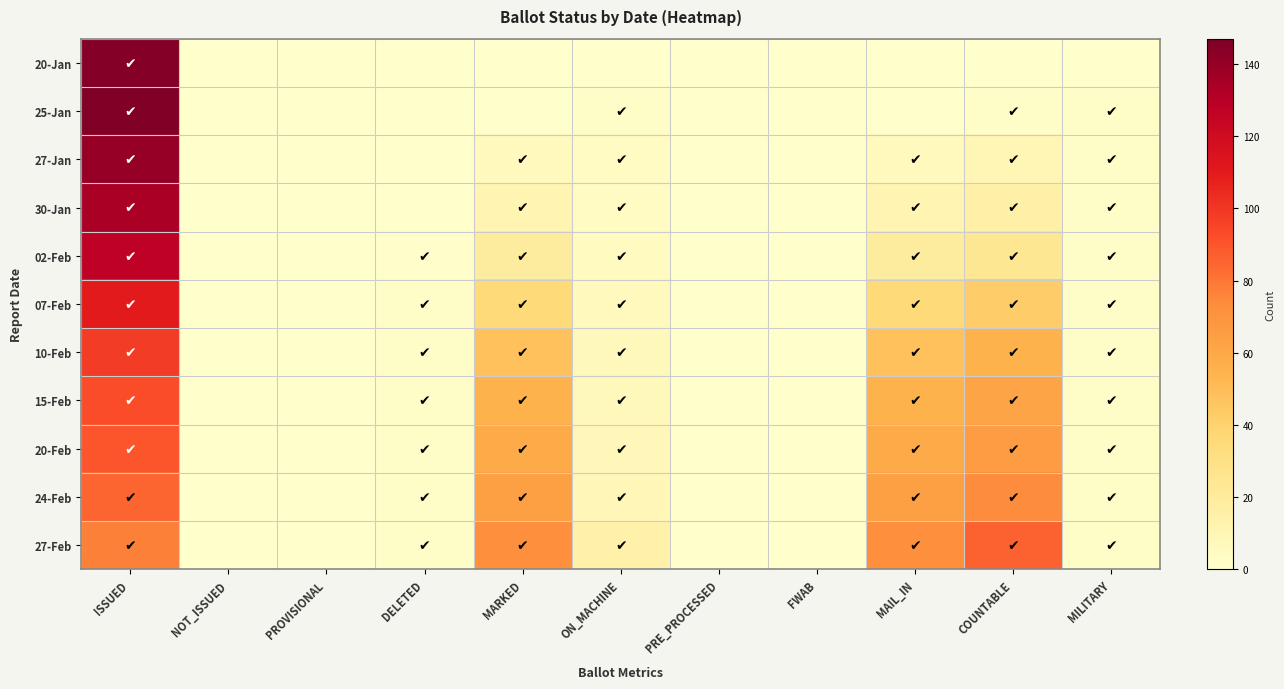

Reading left to right, extract all data points from this chart.

20-Jan: ISSUED=145	NOT_ISSUED=0	PROVISIONAL=0	DELETED=0	MARKED=0	ON_MACHINE=0	PRE_PROCESSED=0	FWAB=0	MAIL_IN=0	COUNTABLE=0	MILITARY=0
25-Jan: ISSUED=147	NOT_ISSUED=0	PROVISIONAL=0	DELETED=0	MARKED=0	ON_MACHINE=2	PRE_PROCESSED=0	FWAB=0	MAIL_IN=0	COUNTABLE=2	MILITARY=2
27-Jan: ISSUED=140	NOT_ISSUED=0	PROVISIONAL=0	DELETED=0	MARKED=6	ON_MACHINE=4	PRE_PROCESSED=0	FWAB=0	MAIL_IN=6	COUNTABLE=10	MILITARY=2
30-Jan: ISSUED=134	NOT_ISSUED=0	PROVISIONAL=0	DELETED=0	MARKED=11	ON_MACHINE=4	PRE_PROCESSED=0	FWAB=0	MAIL_IN=11	COUNTABLE=15	MILITARY=2
02-Feb: ISSUED=127	NOT_ISSUED=0	PROVISIONAL=0	DELETED=1	MARKED=19	ON_MACHINE=5	PRE_PROCESSED=0	FWAB=0	MAIL_IN=19	COUNTABLE=24	MILITARY=2
07-Feb: ISSUED=110	NOT_ISSUED=0	PROVISIONAL=0	DELETED=2	MARKED=36	ON_MACHINE=6	PRE_PROCESSED=0	FWAB=0	MAIL_IN=36	COUNTABLE=42	MILITARY=2
10-Feb: ISSUED=98	NOT_ISSUED=0	PROVISIONAL=0	DELETED=2	MARKED=48	ON_MACHINE=7	PRE_PROCESSED=0	FWAB=0	MAIL_IN=48	COUNTABLE=55	MILITARY=2
15-Feb: ISSUED=92	NOT_ISSUED=0	PROVISIONAL=0	DELETED=2	MARKED=55	ON_MACHINE=7	PRE_PROCESSED=0	FWAB=0	MAIL_IN=55	COUNTABLE=62	MILITARY=2
20-Feb: ISSUED=90	NOT_ISSUED=0	PROVISIONAL=0	DELETED=2	MARKED=58	ON_MACHINE=8	PRE_PROCESSED=0	FWAB=0	MAIL_IN=58	COUNTABLE=66	MILITARY=2
24-Feb: ISSUED=85	NOT_ISSUED=0	PROVISIONAL=0	DELETED=2	MARKED=64	ON_MACHINE=9	PRE_PROCESSED=0	FWAB=0	MAIL_IN=64	COUNTABLE=73	MILITARY=2
27-Feb: ISSUED=77	NOT_ISSUED=0	PROVISIONAL=0	DELETED=2	MARKED=72	ON_MACHINE=14	PRE_PROCESSED=0	FWAB=0	MAIL_IN=72	COUNTABLE=86	MILITARY=2